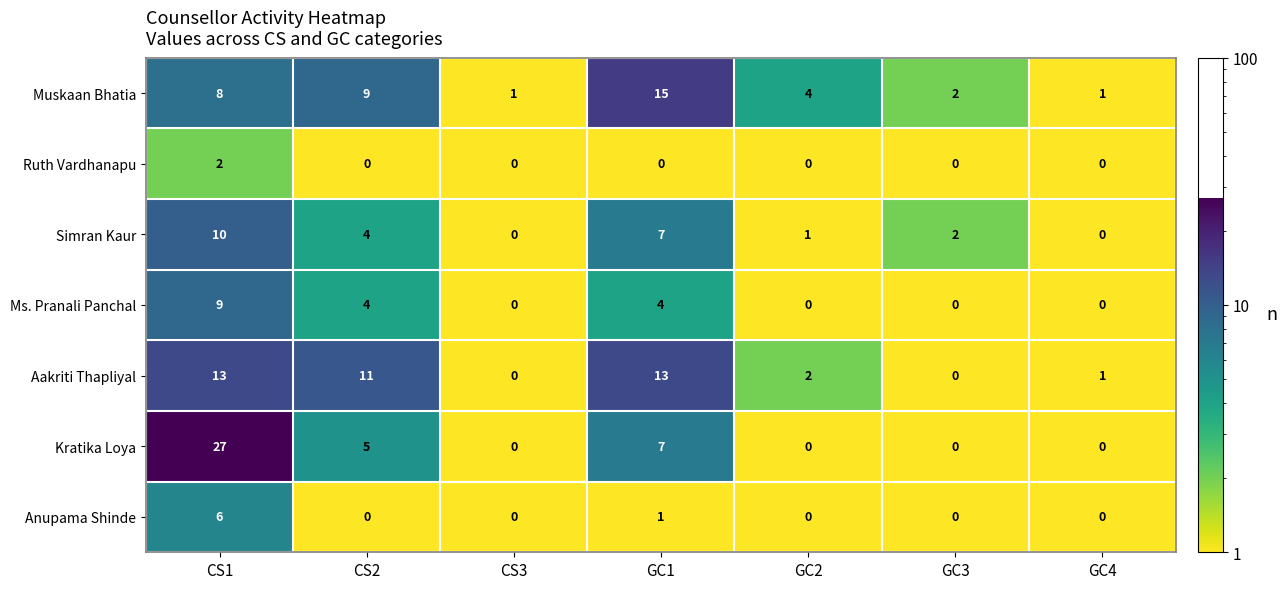

Between CS3 and GC2, which series saw the biggest shift?

Muskaan Bhatia